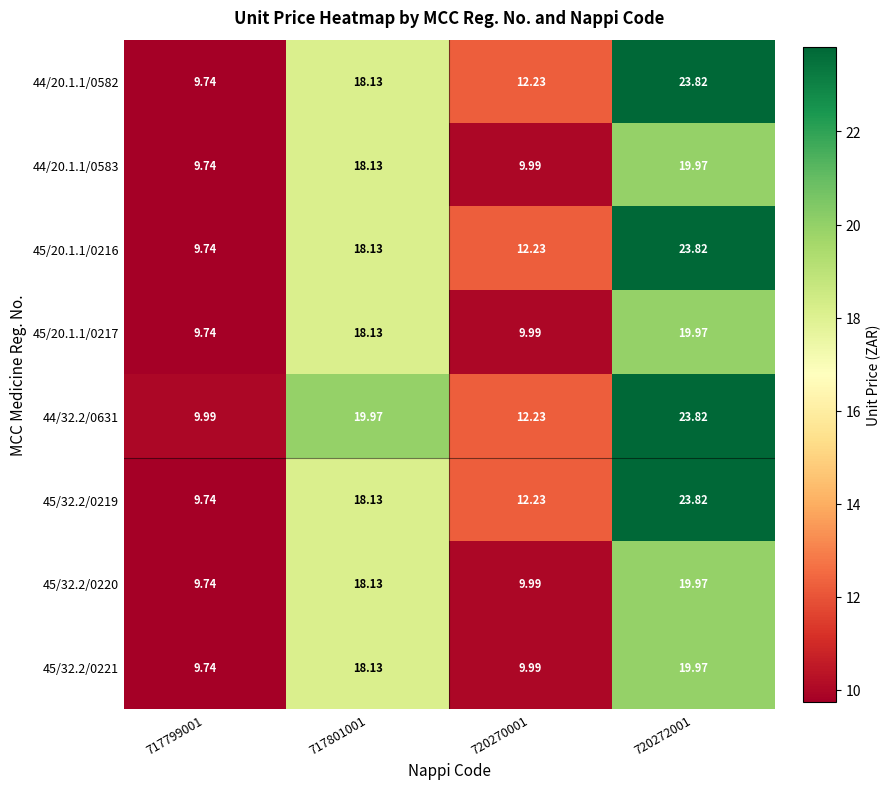

Which series has the largest total across all categories?

44/32.2/0631